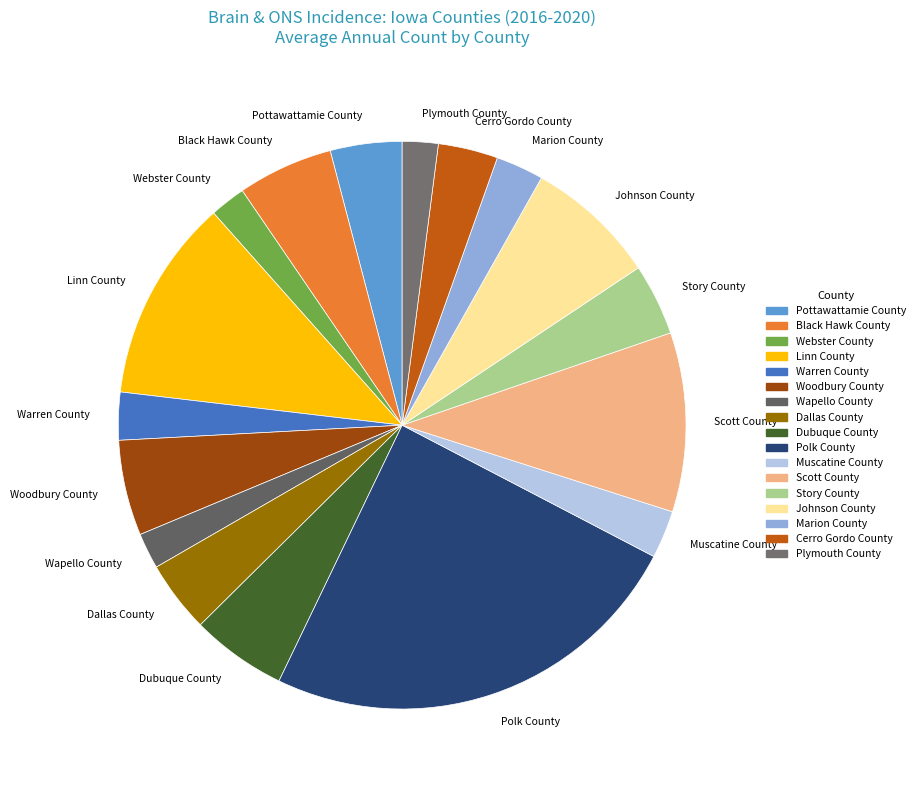

True or false: Muscatine County accounts for 3% of the total.

True